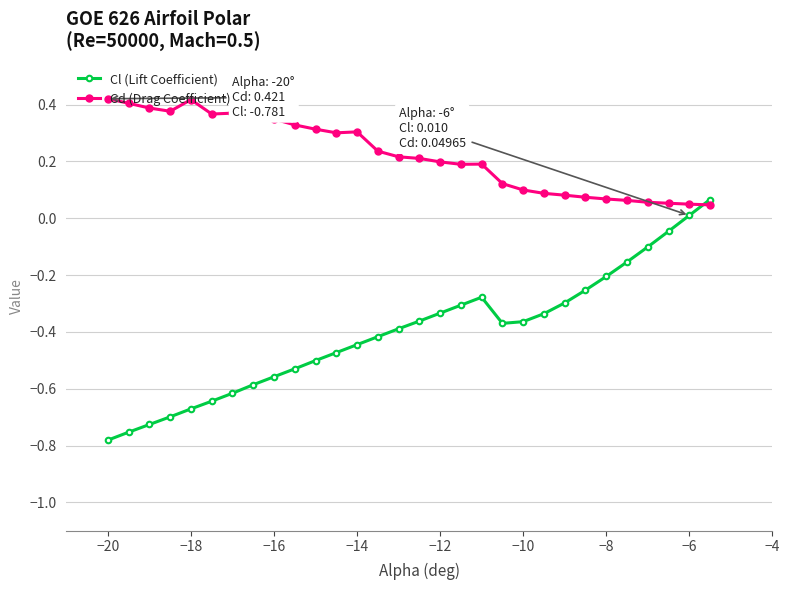

List the series in order of their overall mean, highest first.

Cd (Drag Coefficient), Cl (Lift Coefficient)